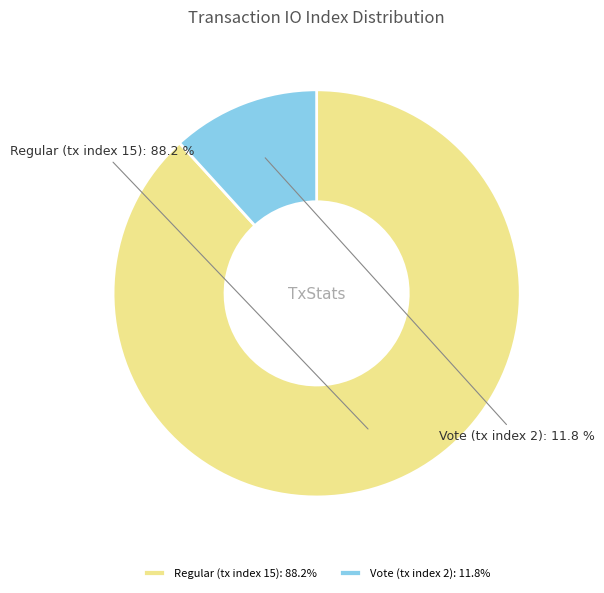

Which slice is the largest?

Regular (tx index 15)